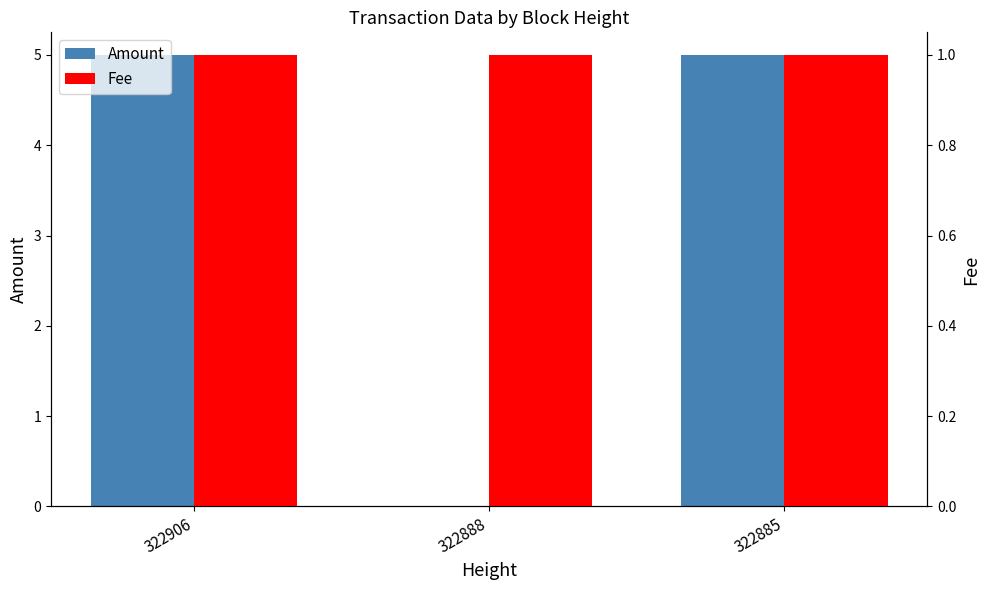

Rank the series by their maximum value, from highest to lowest.

Amount, Fee